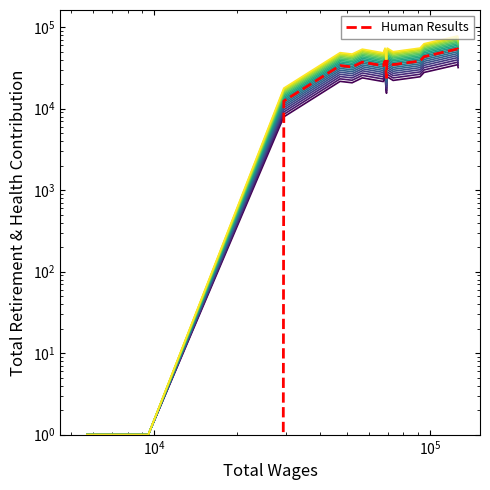

The value at 14 is 75686. True or false?

False